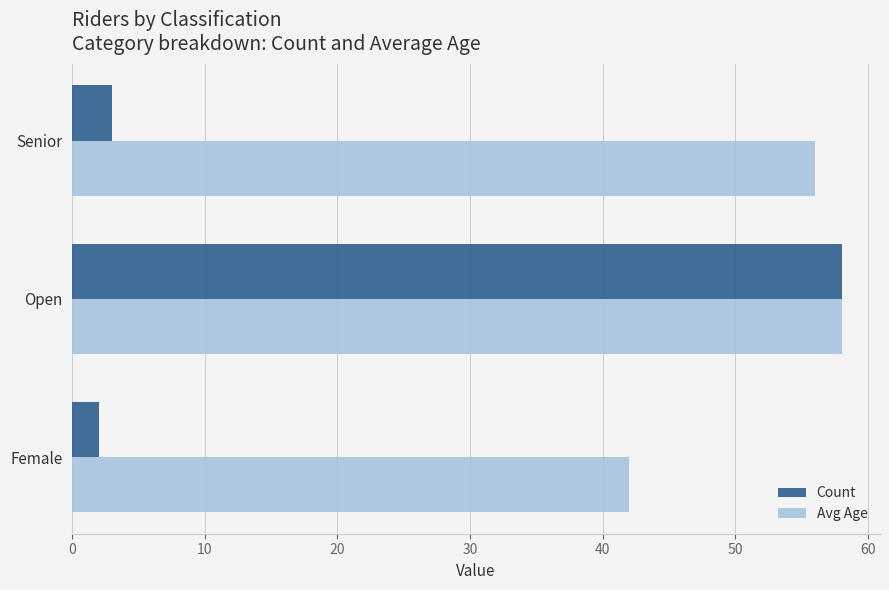

What is the difference between the highest and lowest values at Female?

40